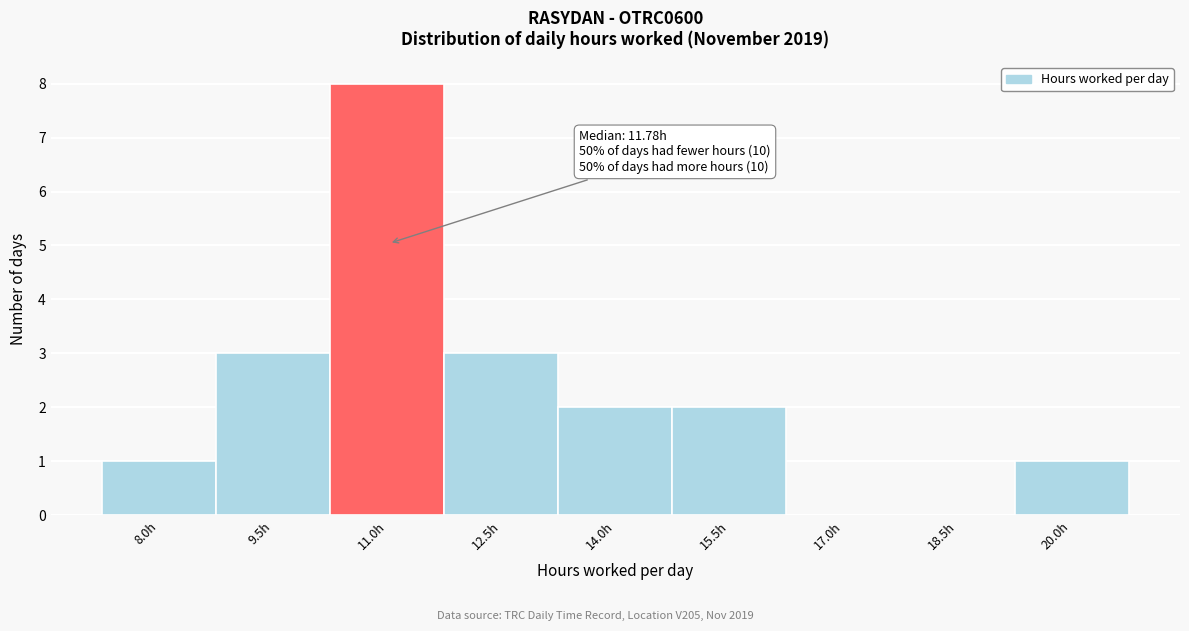

Reading left to right, extract all data points from this chart.

8.0h=1	9.5h=3	11.0h=8	12.5h=3	14.0h=2	15.5h=2	17.0h=0	18.5h=0	20.0h=1